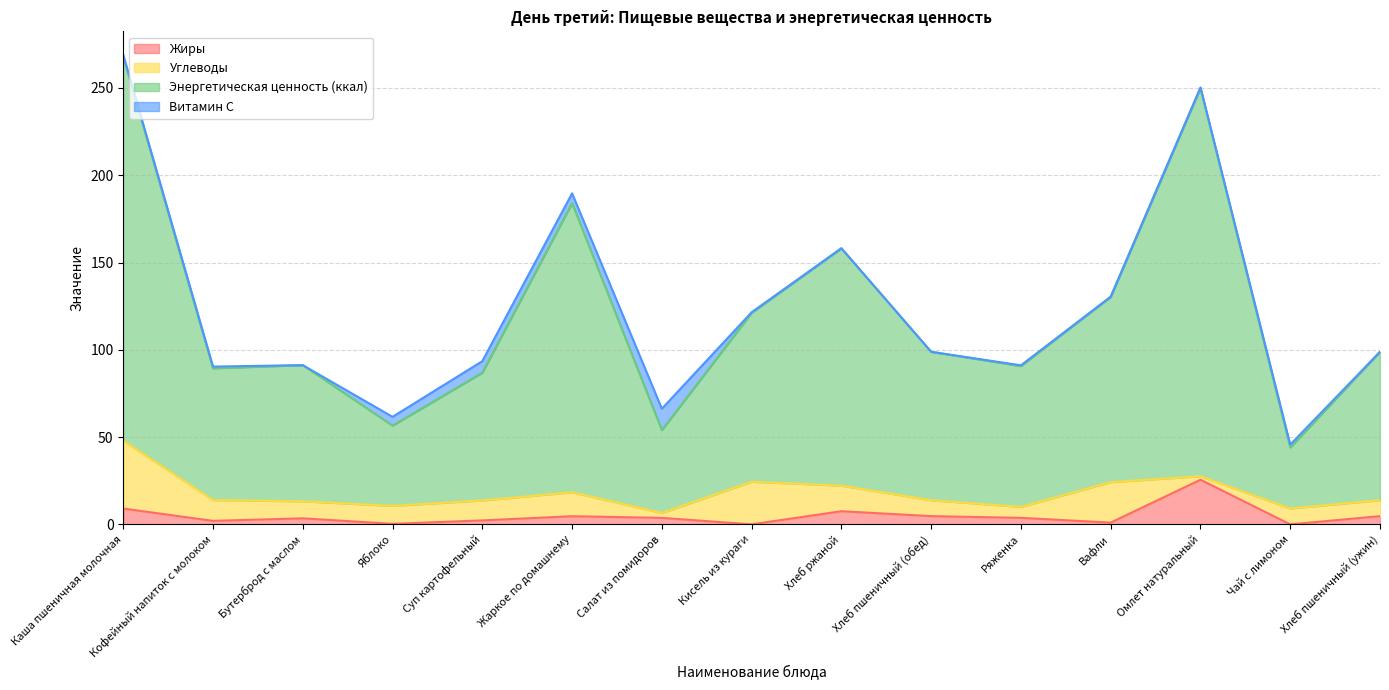

Is it true that Жиры equals 9.1 at Каша пшеничная молочная?

True